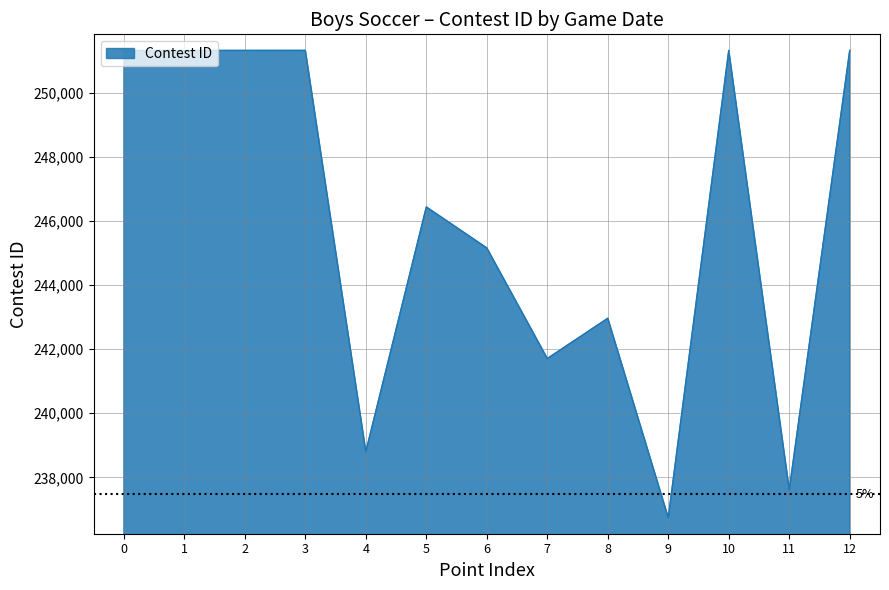

What is the minimum value shown in the chart?

236742